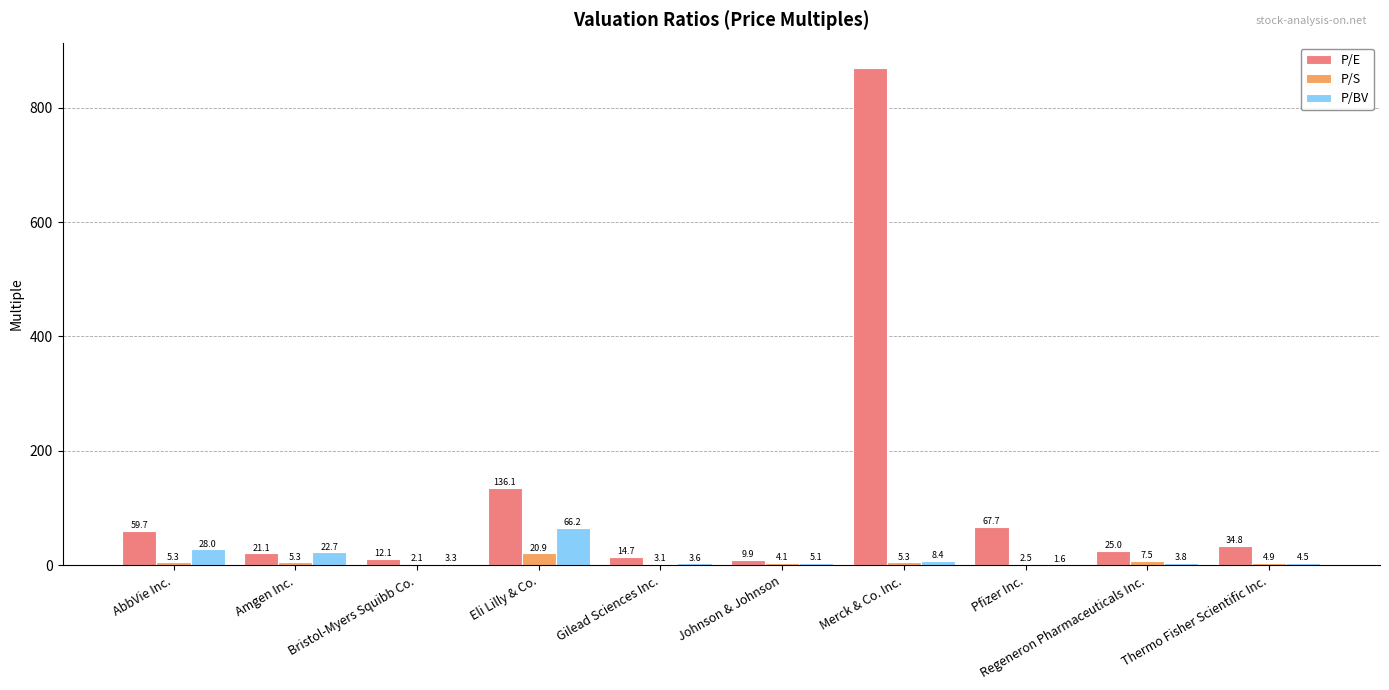

What is the approximate value of P/S at Gilead Sciences Inc.?

3.1